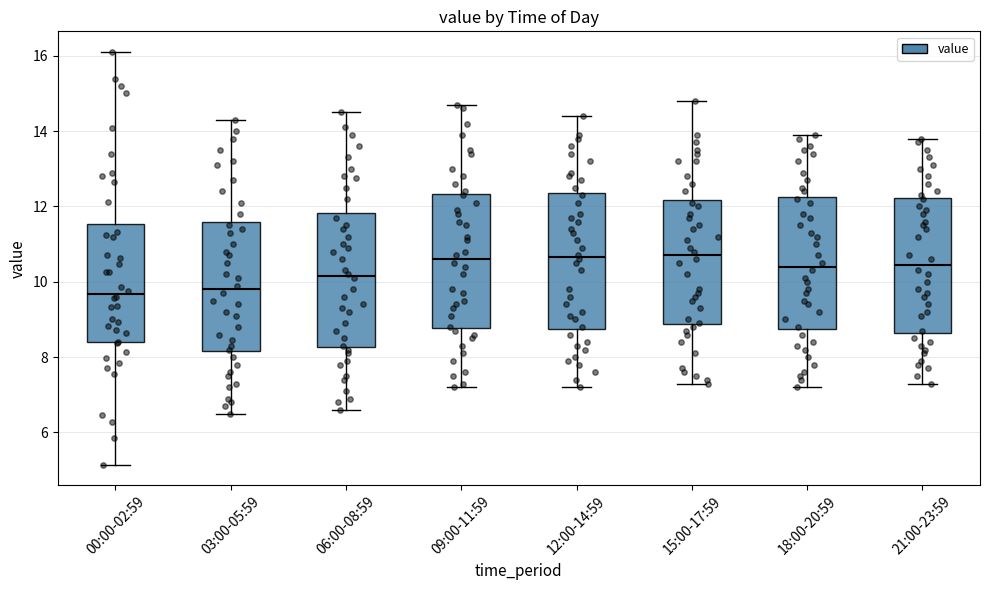

Reading left to right, transcribe this box plot: for each box, give where its median line is, the range the box spans, and where its two whiskers end, as read against the y-axis. The values are not printed on the chart, so give them approximately, as read against the axis.

00:00-02:59: median 9.6, box 8.4 to 11.6, whiskers 5.2 to 16.2
03:00-05:59: median 9.8, box 8.2 to 11.6, whiskers 6.6 to 14.4
06:00-08:59: median 10.2, box 8.2 to 11.8, whiskers 6.6 to 14.6
09:00-11:59: median 10.6, box 8.8 to 12.4, whiskers 7.2 to 14.8
12:00-14:59: median 10.6, box 8.8 to 12.4, whiskers 7.2 to 14.4
15:00-17:59: median 10.8, box 8.8 to 12.2, whiskers 7.4 to 14.8
18:00-20:59: median 10.4, box 8.8 to 12.2, whiskers 7.2 to 14.0
21:00-23:59: median 10.4, box 8.6 to 12.2, whiskers 7.4 to 13.8